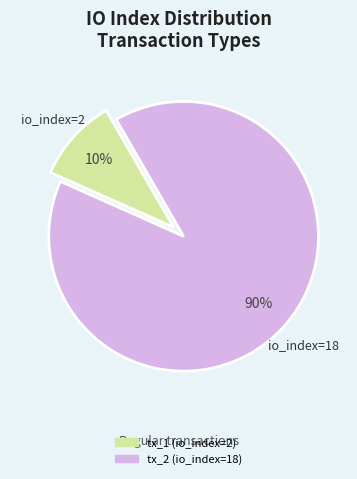

Does tx_1 (io_index=2) represent more than half of the total?

No